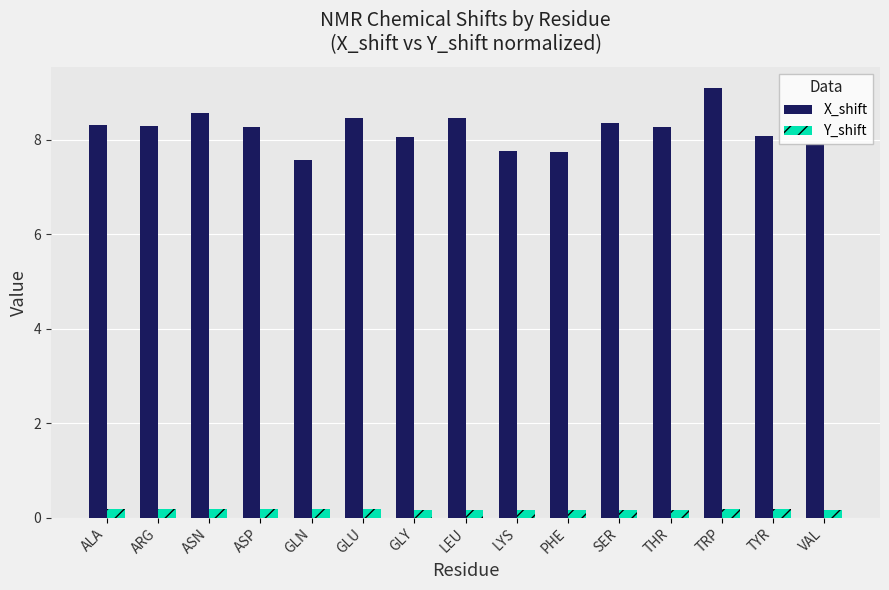

Which series has the largest range (max minus min)?

X_shift